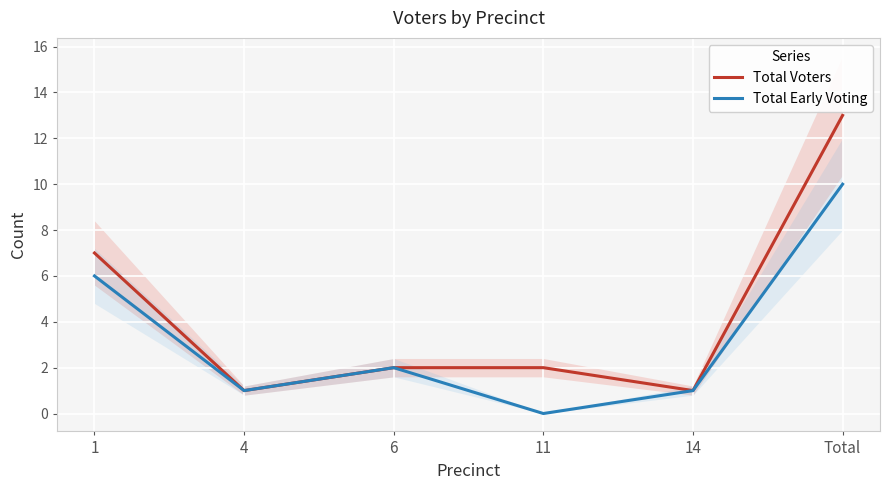

The value of Total Early Voting at 4 is 1. True or false?

True